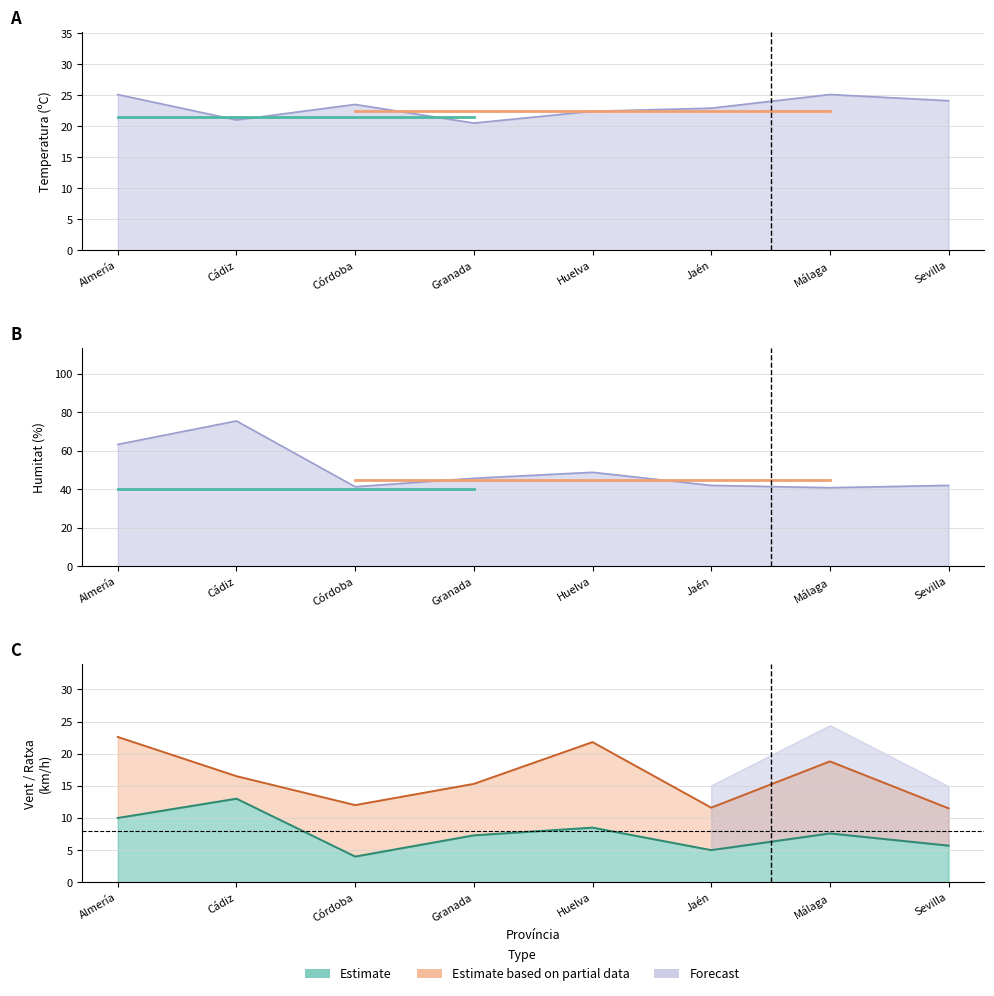

What is the sum of all Velocitat del vent (km/h) values?

61.1